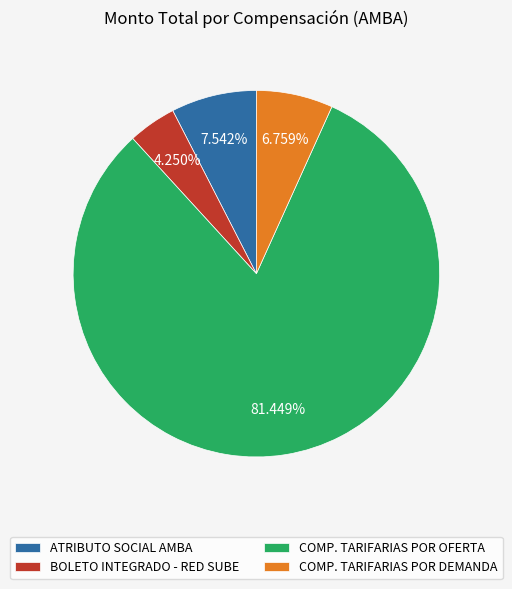

Do COMP. TARIFARIAS POR OFERTA and COMP. TARIFARIAS POR DEMANDA together represent more than half of the pie?

Yes